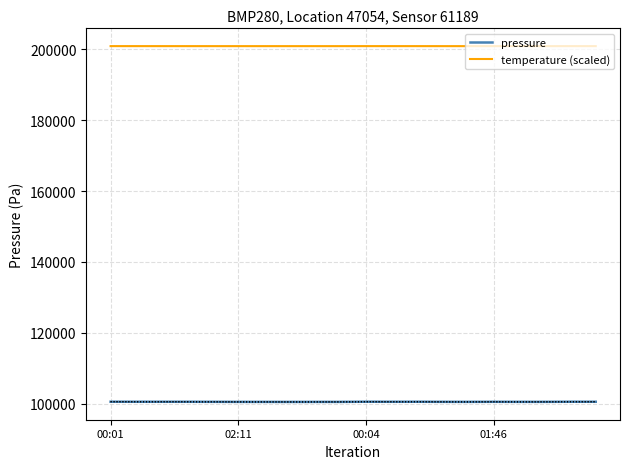

Does the chart display data point markers on the line(s)?

No